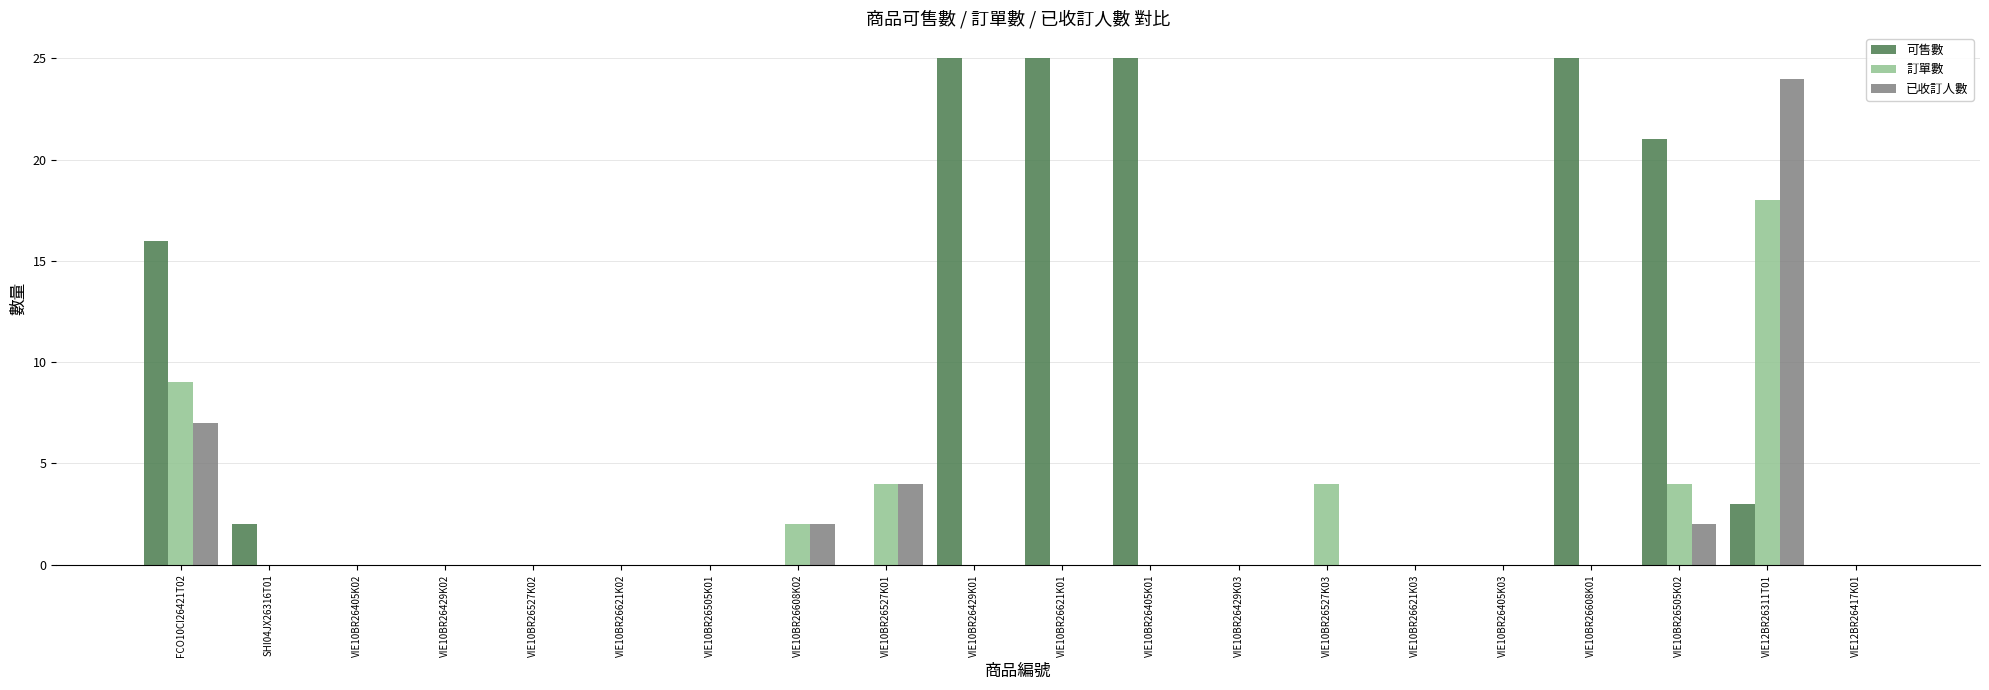

What is the sum of all 訂單數 values?

41